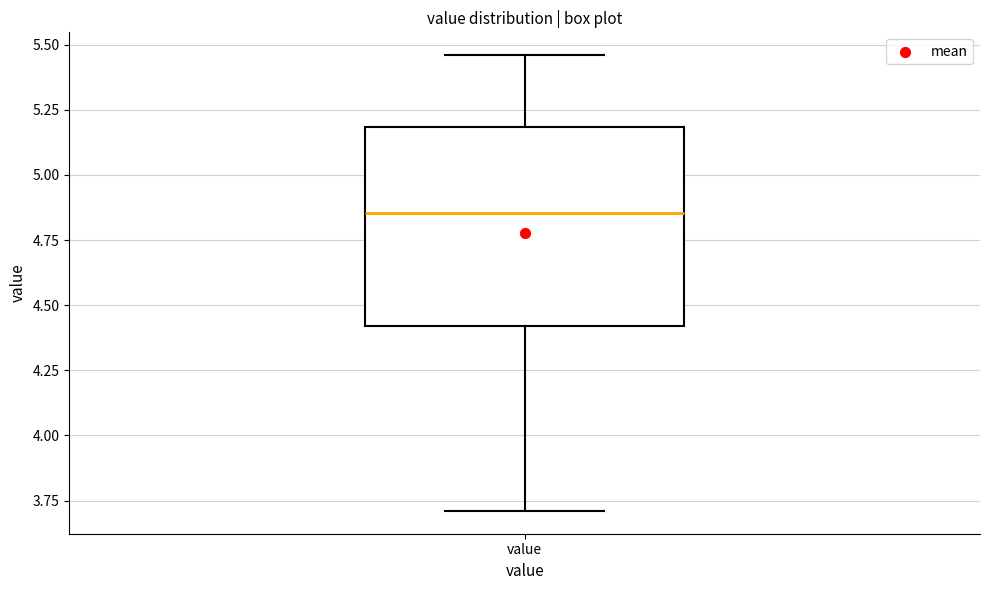

Where does the lower whisker of the box for value end on the y-axis? The values are not printed on the chart, so give them approximately, as read against the axis.

3.70